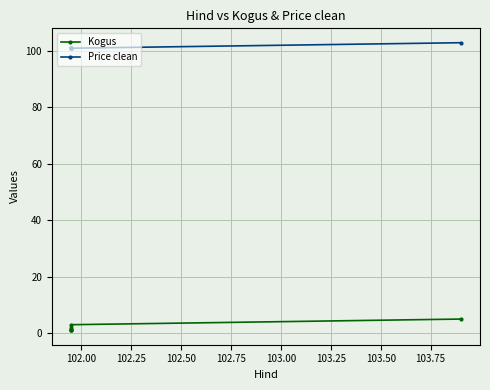

Between 102.25 and 102.50, which series saw the biggest shift?

Kogus